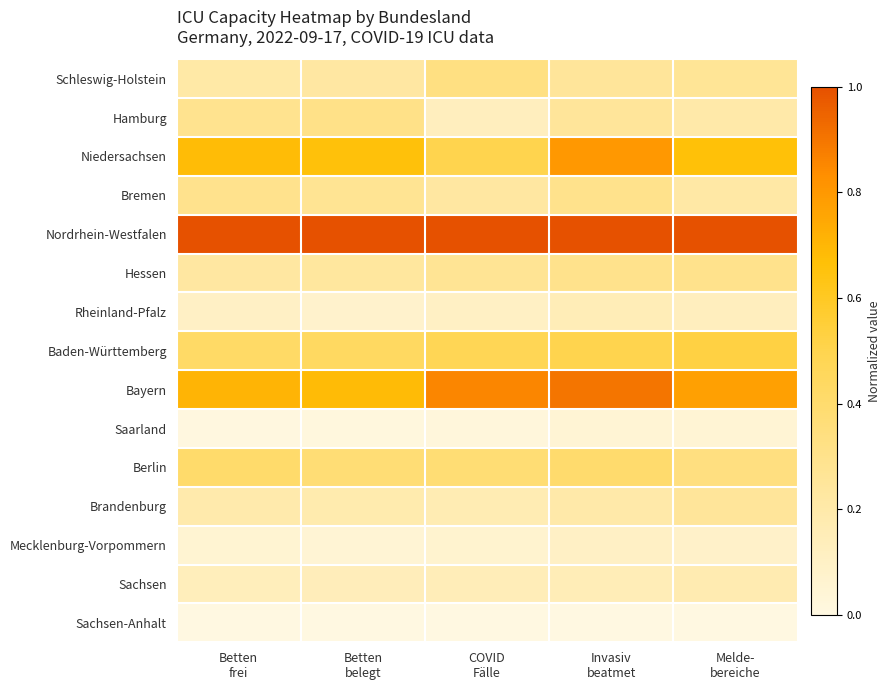

Reading left to right, transcribe all the data shown in this chart.

Schleswig-Holstein: Betten
frei=0.2	Betten
belegt=0.2	COVID
Fälle=0.3	Invasiv
beatmet=0.2	Melde-
bereiche=0.3
Hamburg: Betten
frei=0.3	Betten
belegt=0.3	COVID
Fälle=0.1	Invasiv
beatmet=0.2	Melde-
bereiche=0.2
Niedersachsen: Betten
frei=0.7	Betten
belegt=0.7	COVID
Fälle=0.5	Invasiv
beatmet=0.8	Melde-
bereiche=0.7
Bremen: Betten
frei=0.3	Betten
belegt=0.3	COVID
Fälle=0.2	Invasiv
beatmet=0.3	Melde-
bereiche=0.2
Nordrhein-Westfalen: Betten
frei=1.0	Betten
belegt=1.0	COVID
Fälle=1.0	Invasiv
beatmet=1.0	Melde-
bereiche=1.0
Hessen: Betten
frei=0.2	Betten
belegt=0.2	COVID
Fälle=0.3	Invasiv
beatmet=0.3	Melde-
bereiche=0.3
Rheinland-Pfalz: Betten
frei=0.1	Betten
belegt=0.1	COVID
Fälle=0.1	Invasiv
beatmet=0.1	Melde-
bereiche=0.1
Baden-Württemberg: Betten
frei=0.4	Betten
belegt=0.4	COVID
Fälle=0.5	Invasiv
beatmet=0.5	Melde-
bereiche=0.5
Bayern: Betten
frei=0.7	Betten
belegt=0.7	COVID
Fälle=0.9	Invasiv
beatmet=0.9	Melde-
bereiche=0.8
Saarland: Betten
frei=0.0	Betten
belegt=0.0	COVID
Fälle=0.0	Invasiv
beatmet=0.1	Melde-
bereiche=0.1
Berlin: Betten
frei=0.4	Betten
belegt=0.4	COVID
Fälle=0.4	Invasiv
beatmet=0.4	Melde-
bereiche=0.3
Brandenburg: Betten
frei=0.2	Betten
belegt=0.2	COVID
Fälle=0.2	Invasiv
beatmet=0.2	Melde-
bereiche=0.2
Mecklenburg-Vorpommern: Betten
frei=0.1	Betten
belegt=0.0	COVID
Fälle=0.1	Invasiv
beatmet=0.1	Melde-
bereiche=0.1
Sachsen: Betten
frei=0.1	Betten
belegt=0.1	COVID
Fälle=0.1	Invasiv
beatmet=0.1	Melde-
bereiche=0.2
Sachsen-Anhalt: Betten
frei=0.0	Betten
belegt=0.0	COVID
Fälle=0.0	Invasiv
beatmet=0.0	Melde-
bereiche=0.0